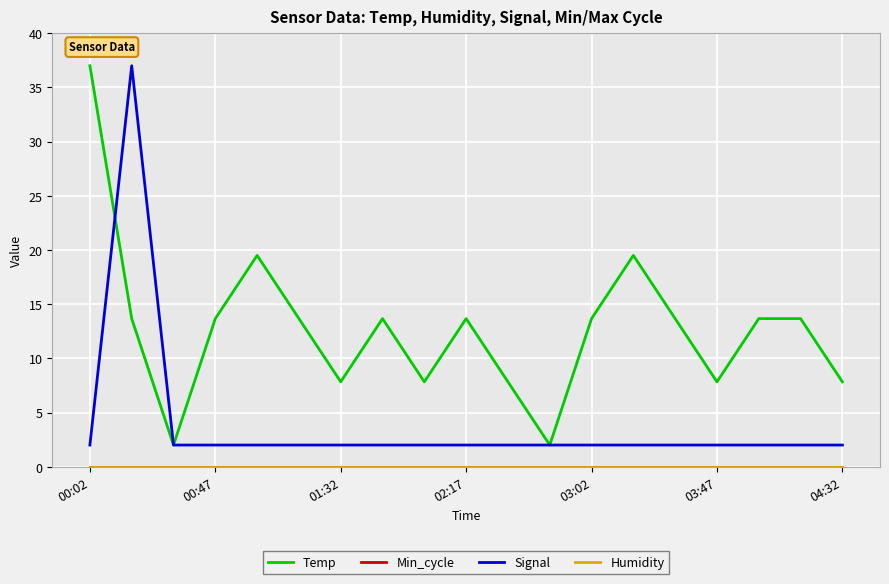

Does the chart display data point markers on the line(s)?

No